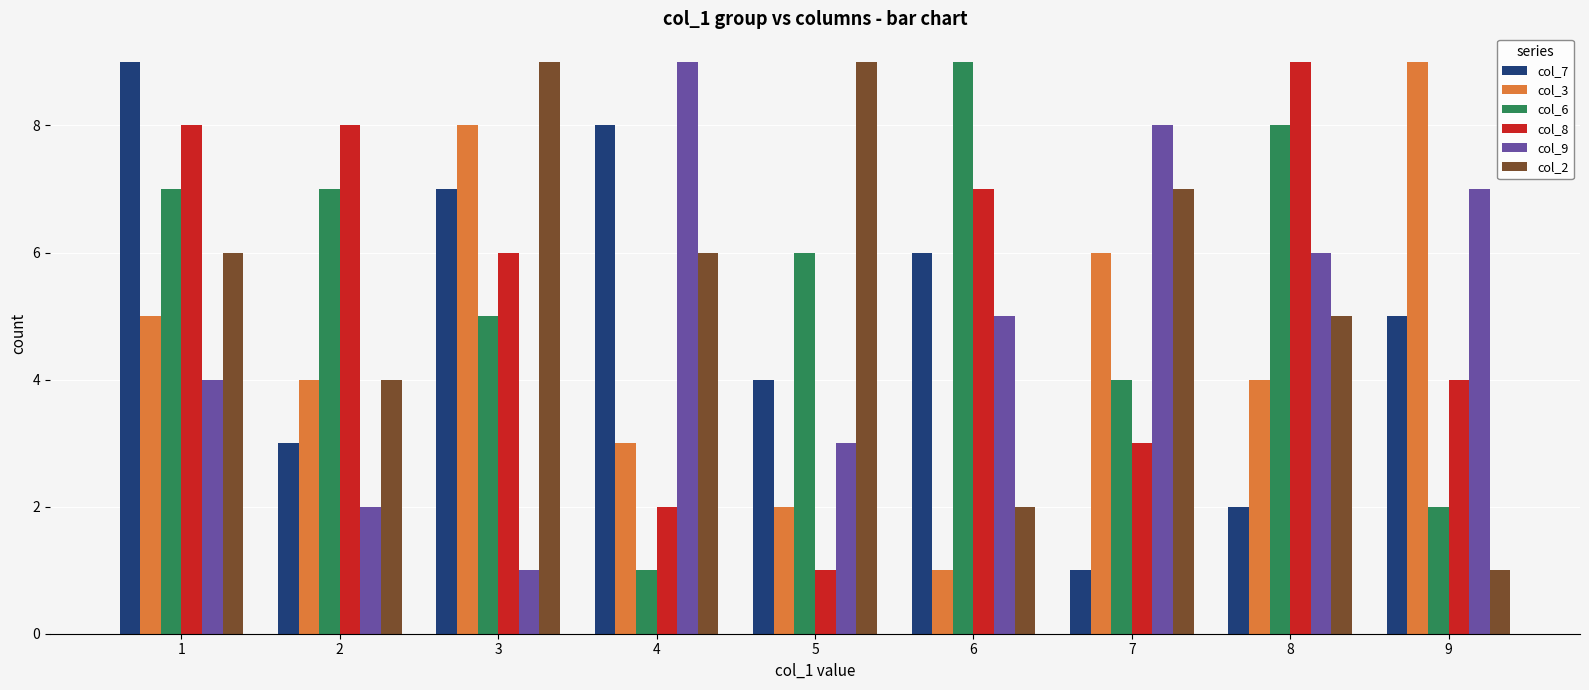

Reading left to right, transcribe all the data shown in this chart.

col_7: 9	3	7	8	4	6	1	2	5
col_3: 5	4	8	3	2	1	6	4	9
col_6: 7	7	5	1	6	9	4	8	2
col_8: 8	8	6	2	1	7	3	9	4
col_9: 4	2	1	9	3	5	8	6	7
col_2: 6	4	9	6	9	2	7	5	1